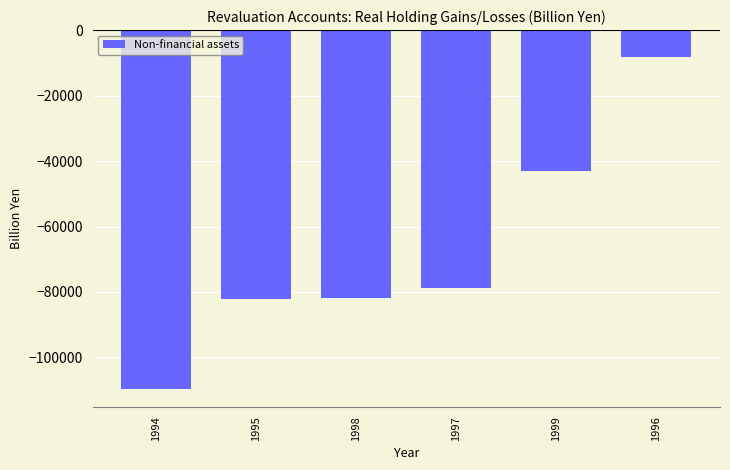

What is the sum of the values at 1999 and 1995?

-125275.4